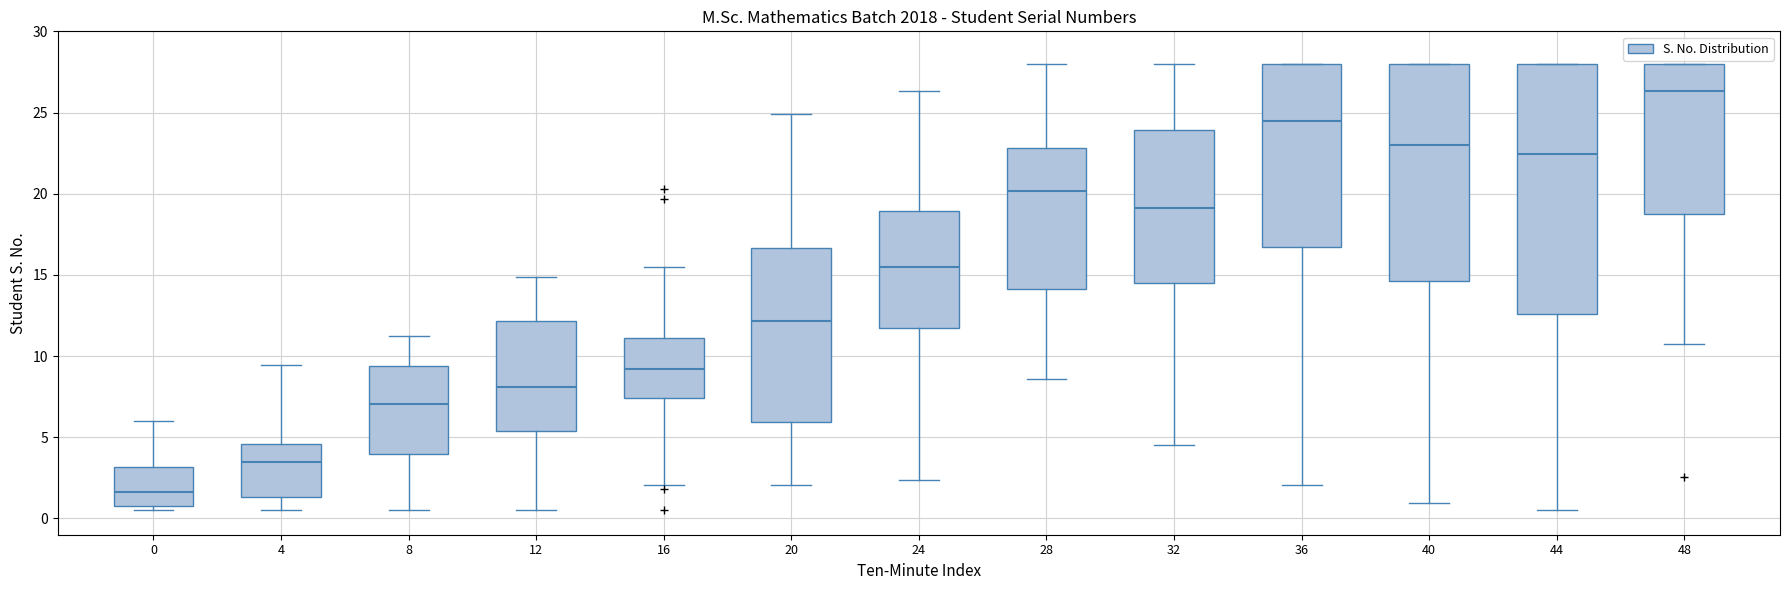

Reading left to right, transcribe this box plot: for each box, give where its median line is, the range the box spans, and where its two whiskers end, as read against the y-axis. The values are not printed on the chart, so give them approximately, as read against the axis.

0: median 1.5, box 1.0 to 3.0, whiskers 0.5 to 6.0
4: median 3.5, box 1.5 to 4.5, whiskers 0.5 to 9.5
8: median 7.0, box 4.0 to 9.5, whiskers 0.5 to 11.0
12: median 8.0, box 5.5 to 12.0, whiskers 0.5 to 15.0
16: median 9.0, box 7.5 to 11.0, whiskers 2.0 to 15.5
20: median 12.0, box 6.0 to 16.5, whiskers 2.0 to 25.0
24: median 15.5, box 12.0 to 19.0, whiskers 2.5 to 26.5
28: median 20.0, box 14.0 to 23.0, whiskers 8.5 to 28.0
32: median 19.0, box 14.5 to 24.0, whiskers 4.5 to 28.0
36: median 24.5, box 16.5 to 28.0, whiskers 2.0 to 28.0
40: median 23.0, box 14.5 to 28.0, whiskers 1.0 to 28.0
44: median 22.5, box 12.5 to 28.0, whiskers 0.5 to 28.0
48: median 26.5, box 19.0 to 28.0, whiskers 11.0 to 28.0